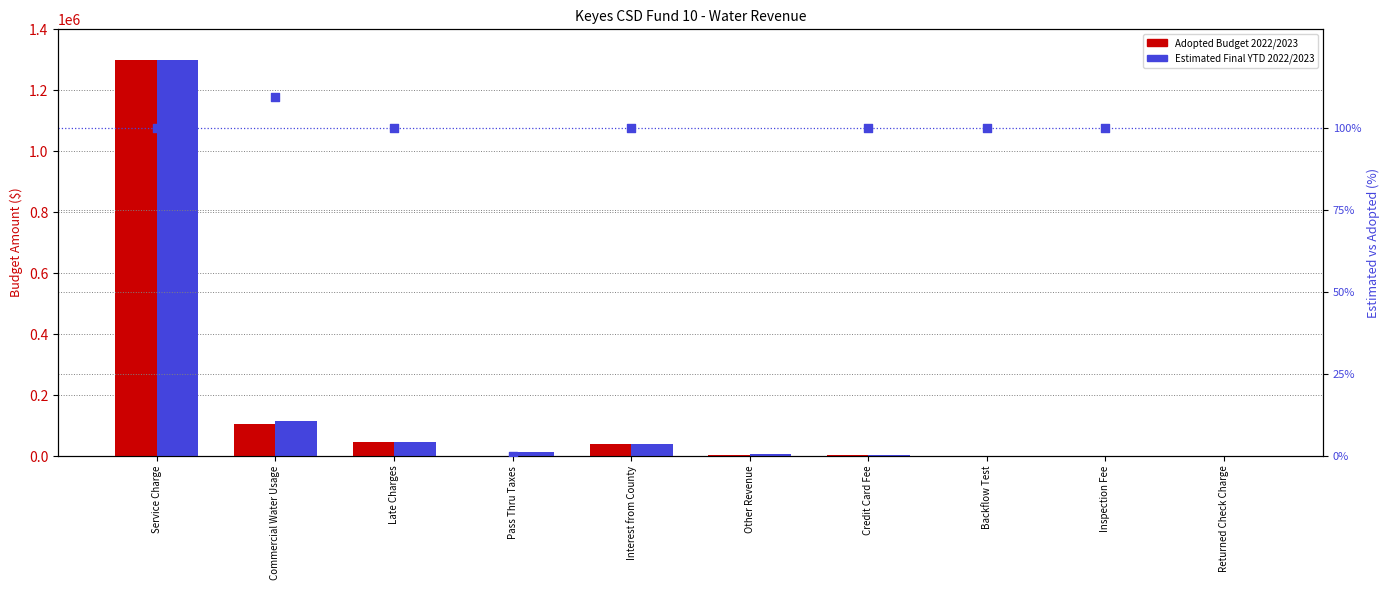

Which series has the largest total across all categories?

Estimated Final YTD 2022/2023